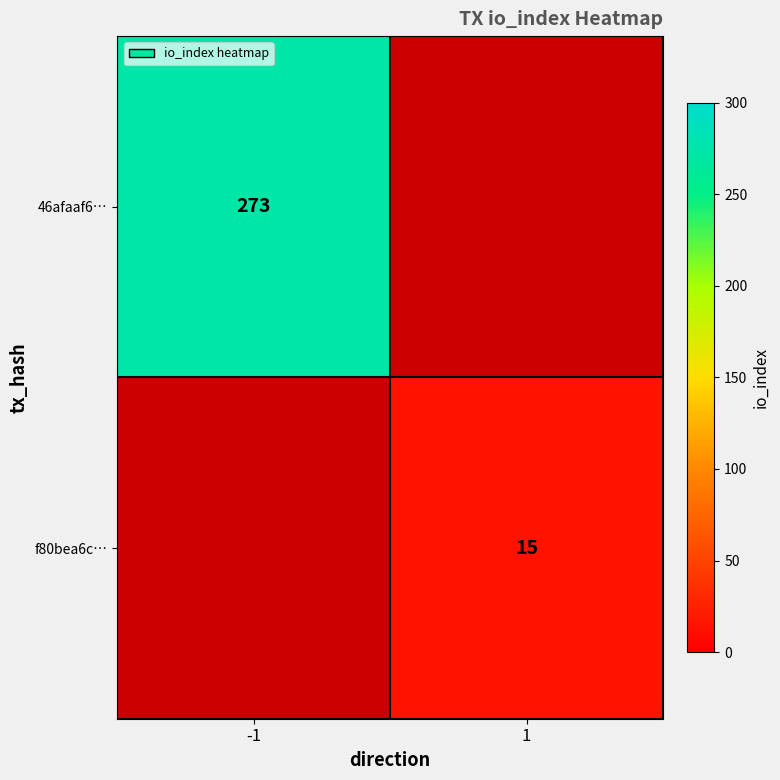

The f80bea6c… series shows 15 at 1. True or false?

True